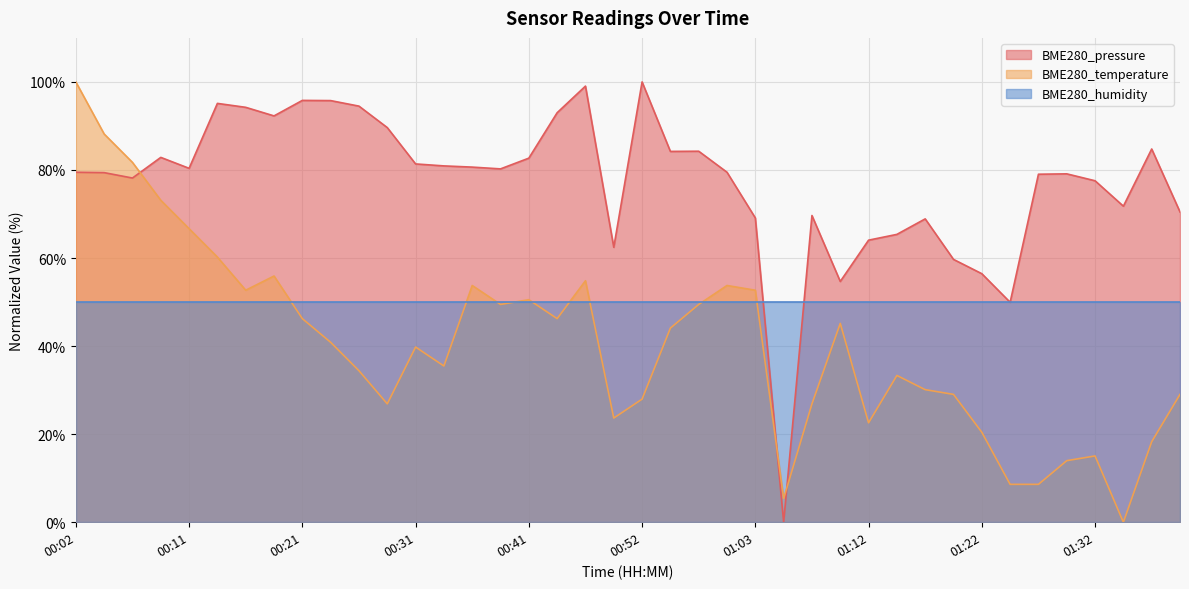

True or false: BME280_pressure has a value of 127.1 at 00:14.

False